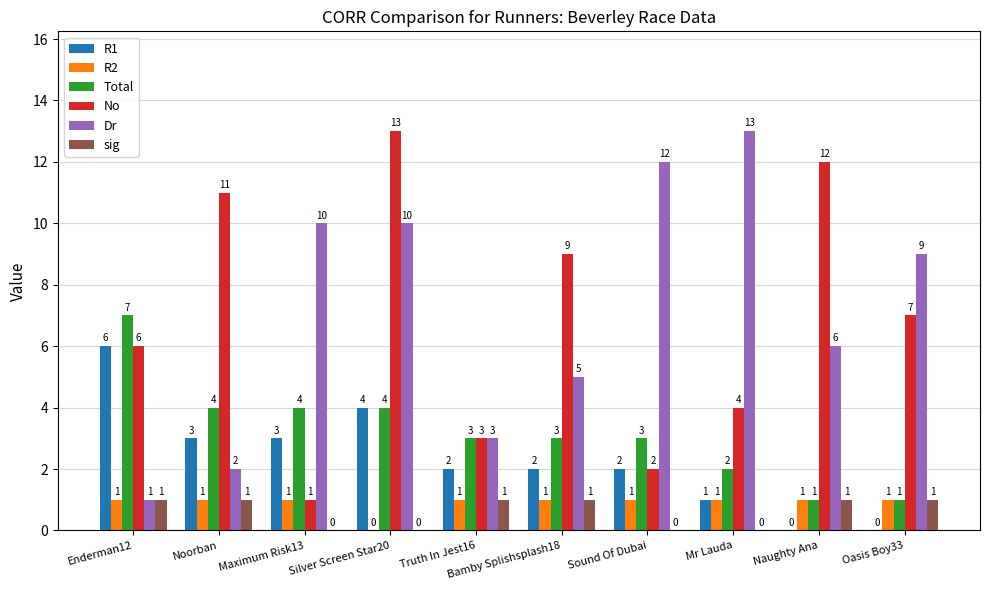

How many distinct data groups are displayed?

6